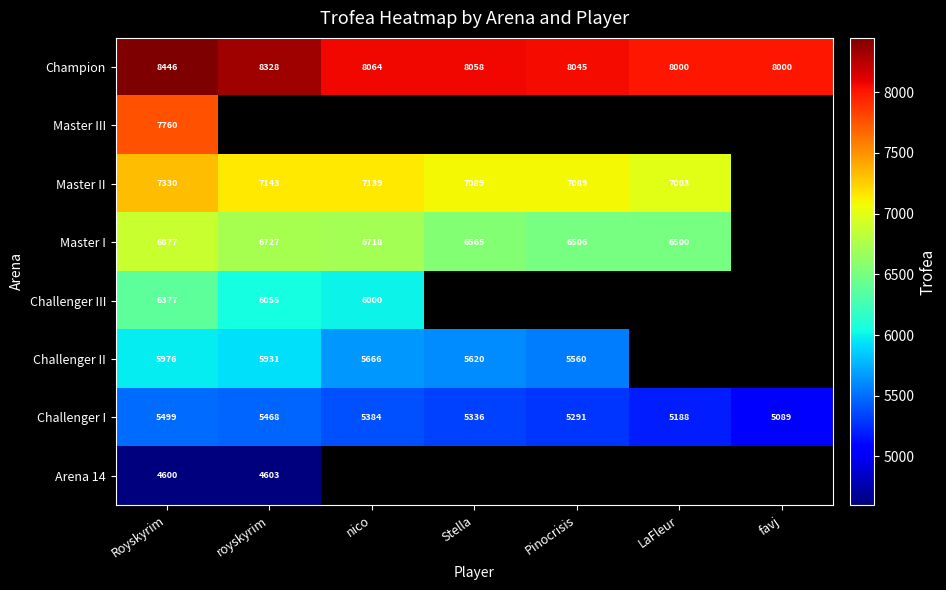

Rank the series at Royskyrim from lowest to highest value.

Arena 14, Challenger I, Challenger II, Challenger III, Master I, Master II, Master III, Champion